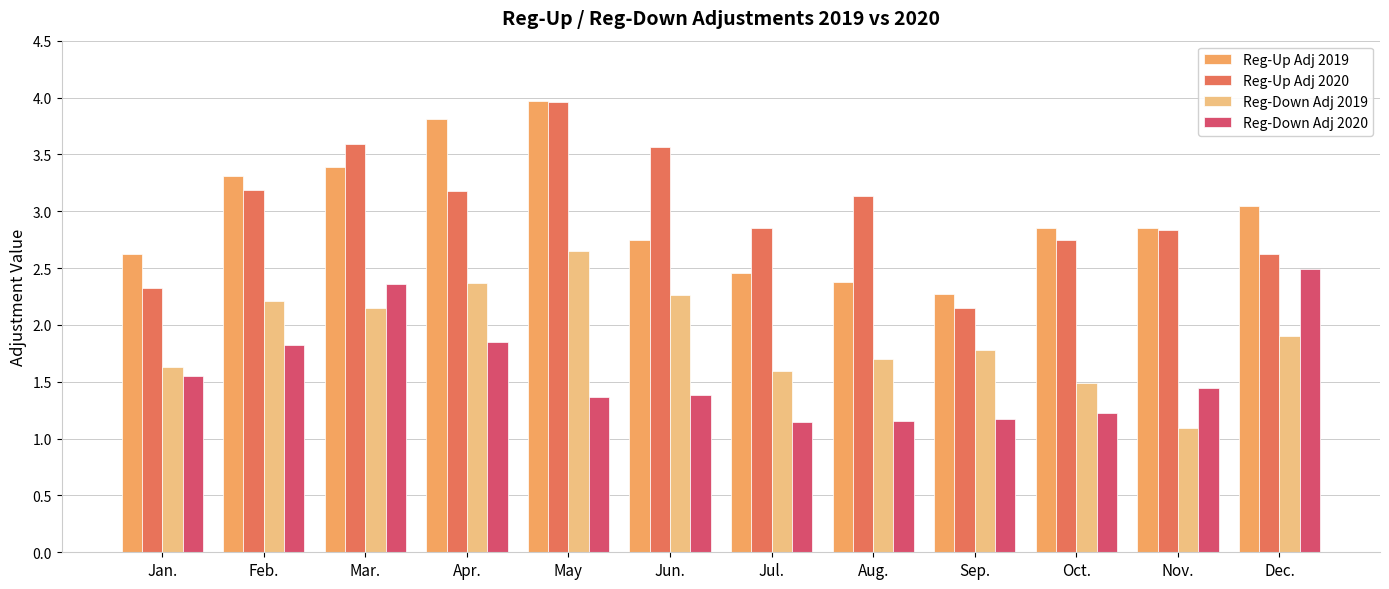

At how many categories does at least one series exceed 2?

12